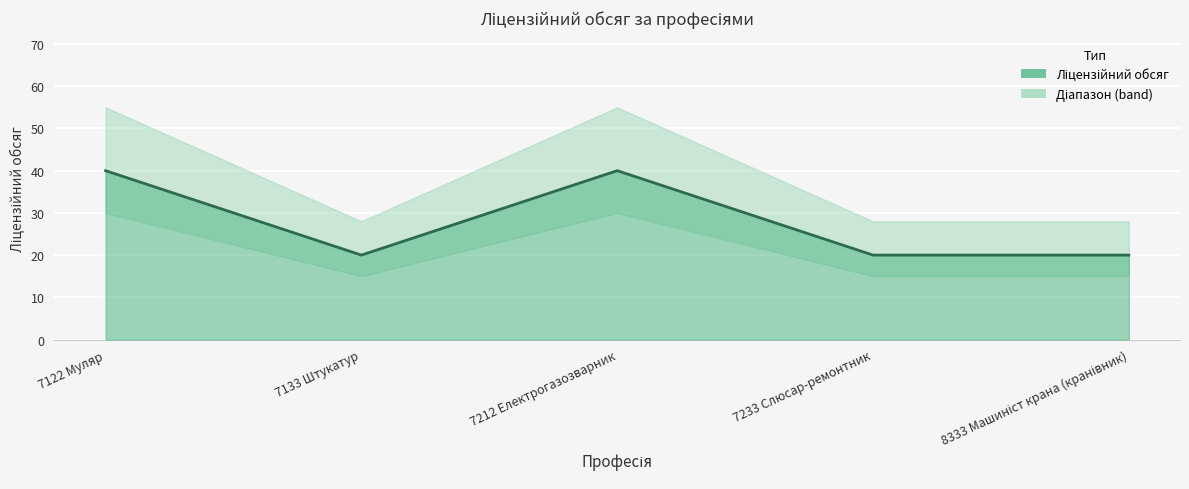

What is the label of the 1st point from the left?

7122 Муляр